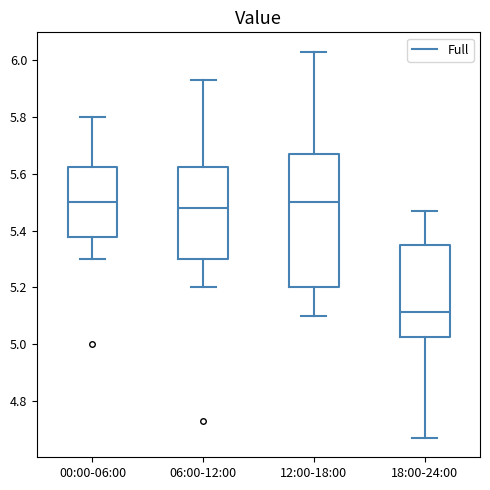

Reading left to right, transcribe this box plot: for each box, give where its median line is, the range the box spans, and where its two whiskers end, as read against the y-axis. The values are not printed on the chart, so give them approximately, as read against the axis.

00:00-06:00: median 5.50, box 5.38 to 5.62, whiskers 5.30 to 5.80
06:00-12:00: median 5.48, box 5.30 to 5.62, whiskers 5.20 to 5.94
12:00-18:00: median 5.50, box 5.20 to 5.68, whiskers 5.10 to 6.04
18:00-24:00: median 5.12, box 5.02 to 5.36, whiskers 4.68 to 5.48